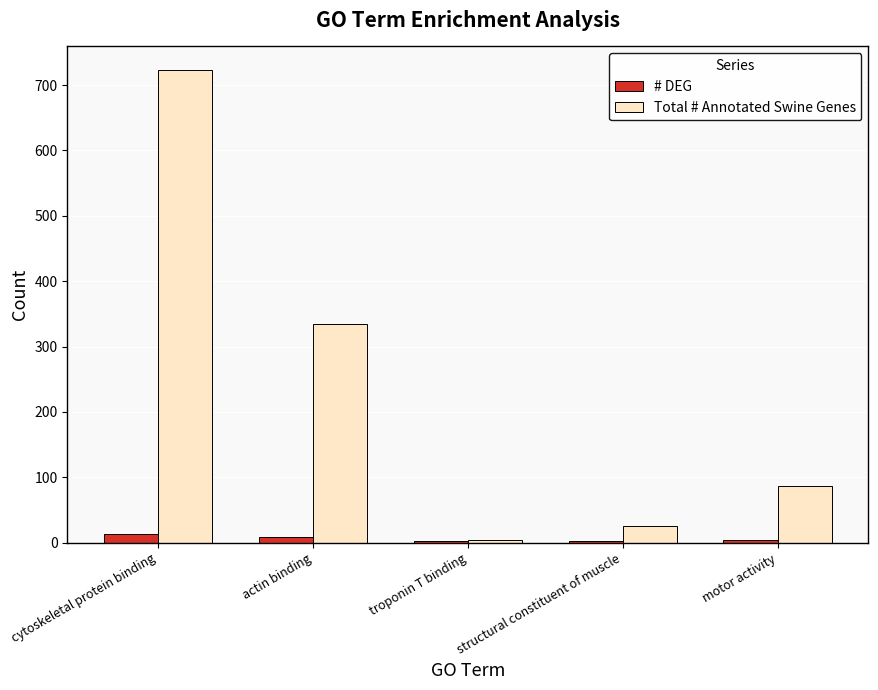

Where is Total # Annotated Swine Genes nearest to the value 363?

actin binding